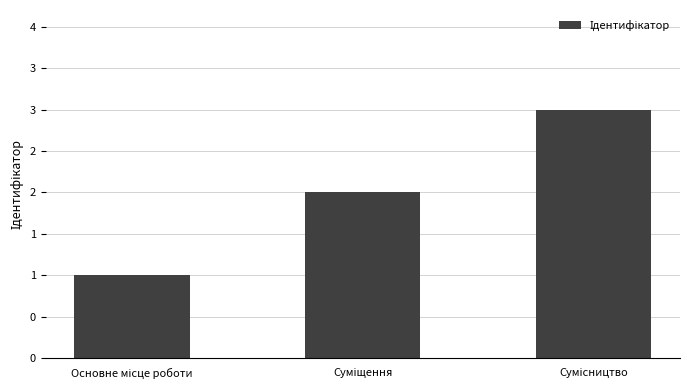

What is the average value?

2